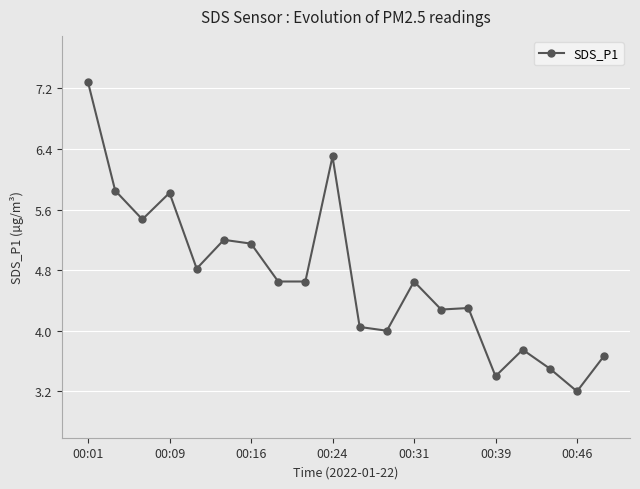

What is the sum of all values?

94.0